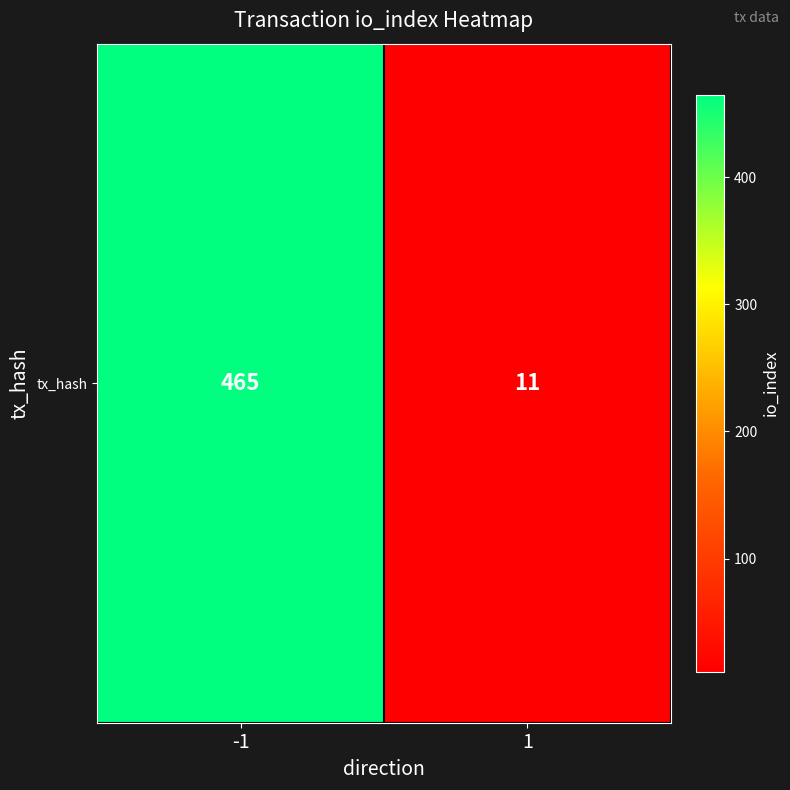

List the labels in order of value, largest first.

-1, 1